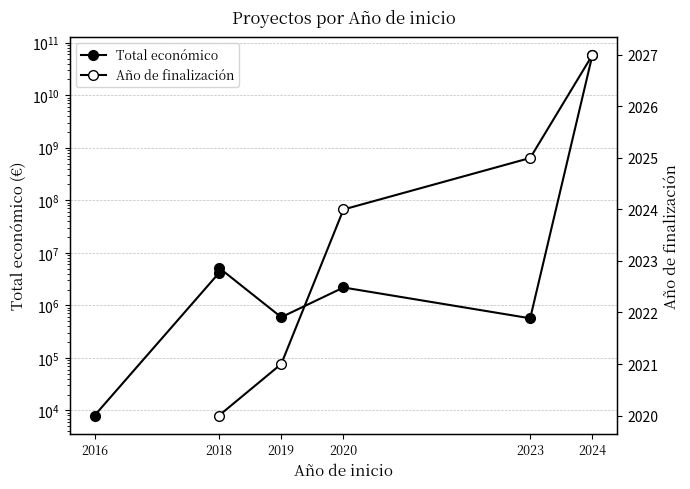

What is the value of the Total económico point at the 5th from the left?

2185777.0